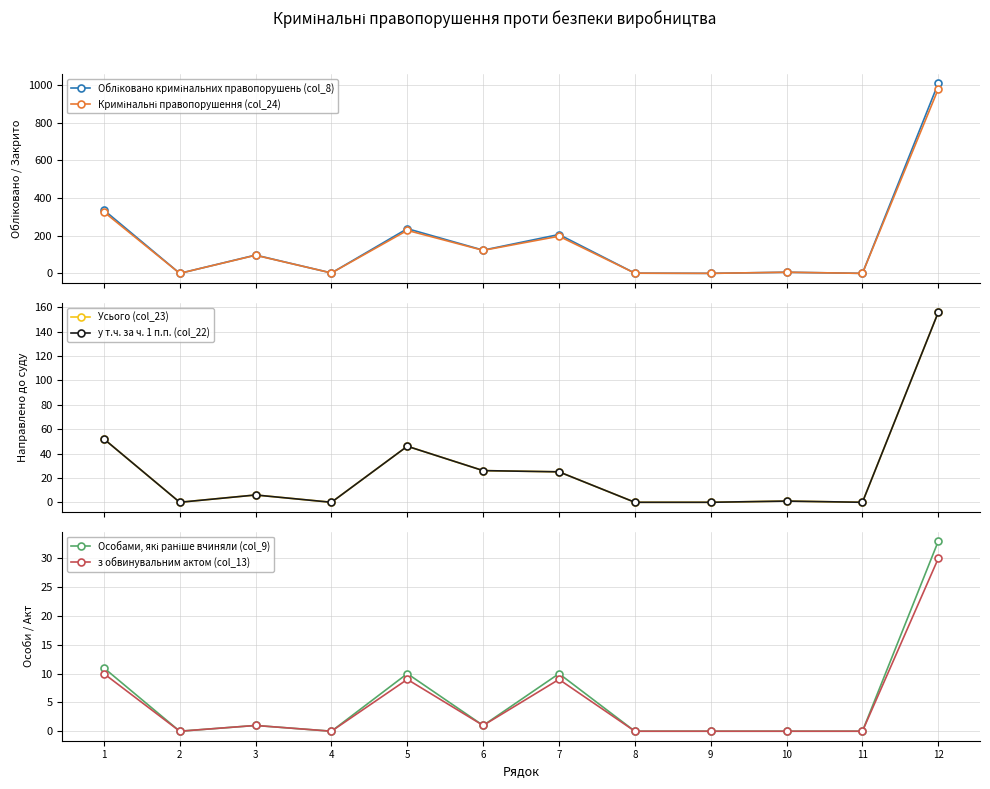

What is the total value across all series at 4?

4